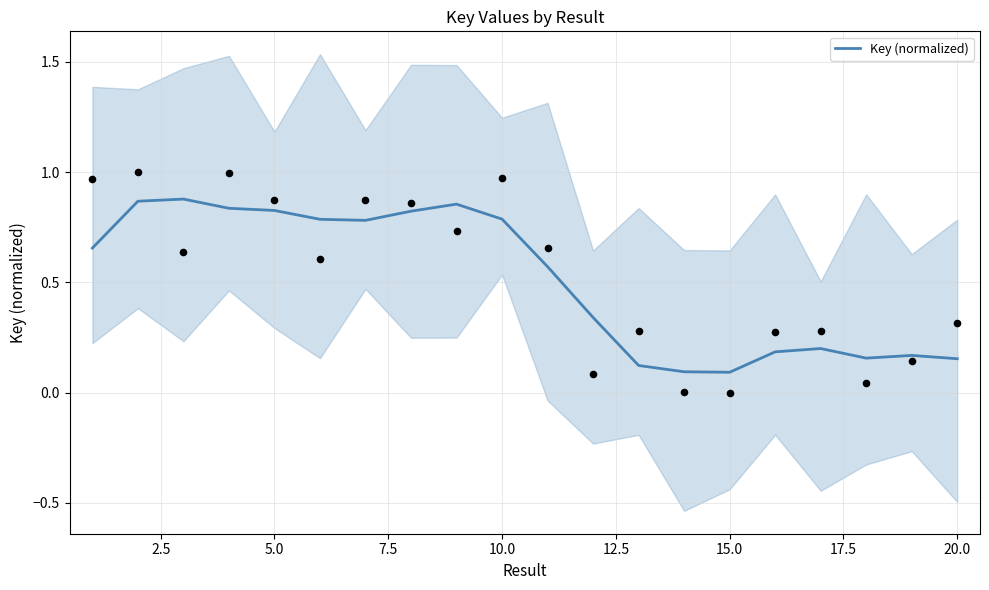

Between 2.5 and 20.0, which is larger?

2.5